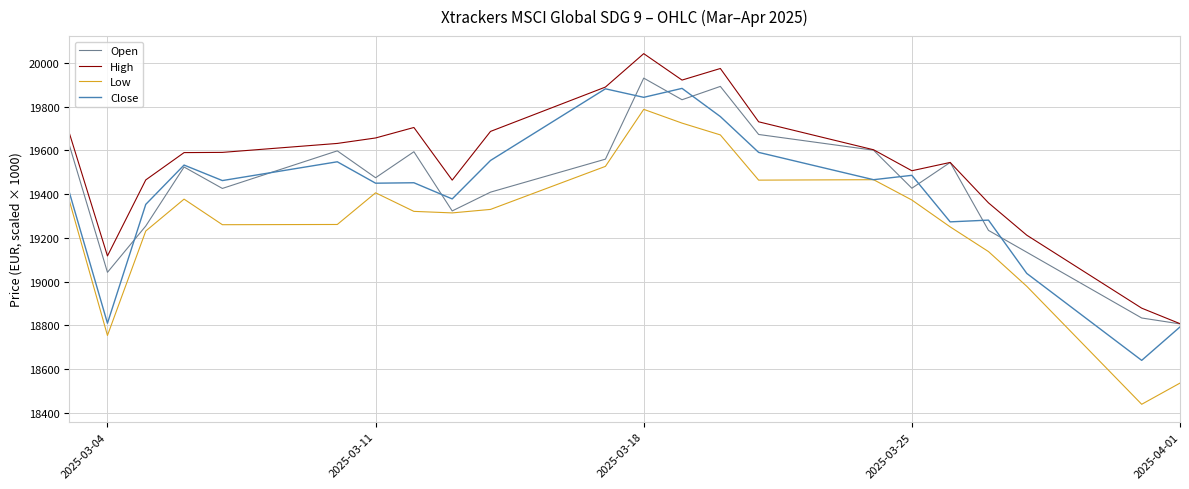

What is the smallest value displayed?

18438